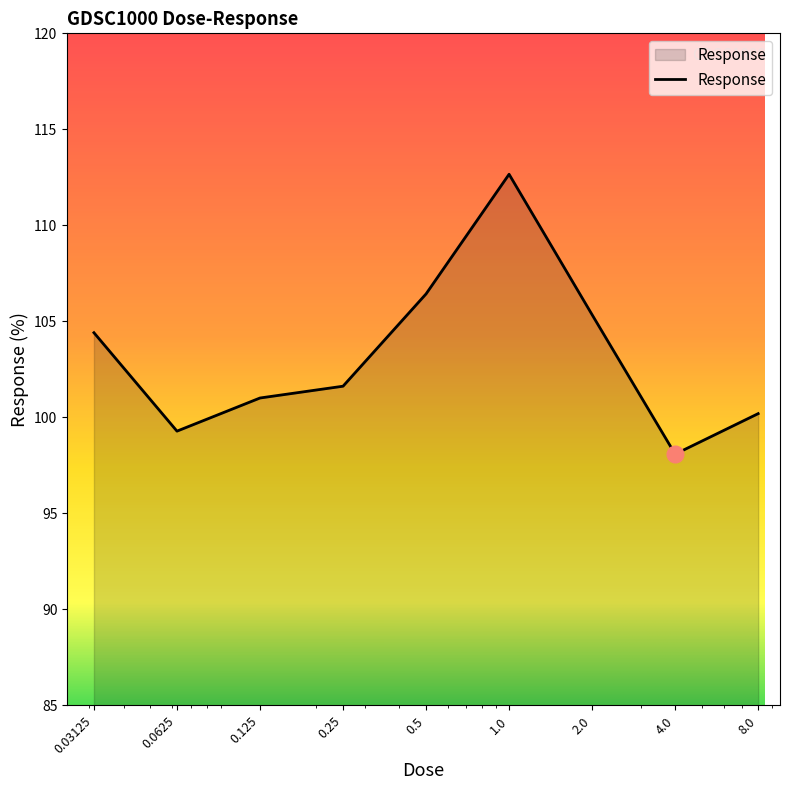

What is the difference between the maximum and minimum values?

14.6